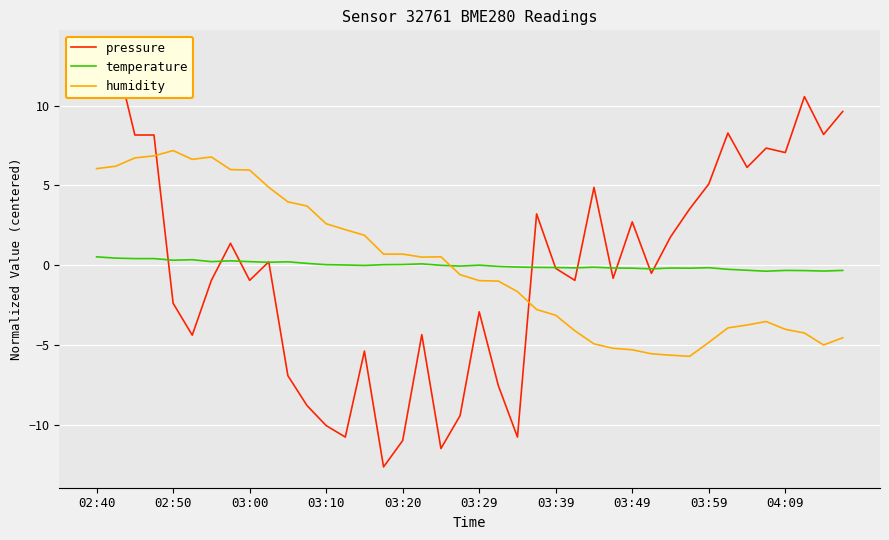

What is the maximum value shown in the chart?

13.4